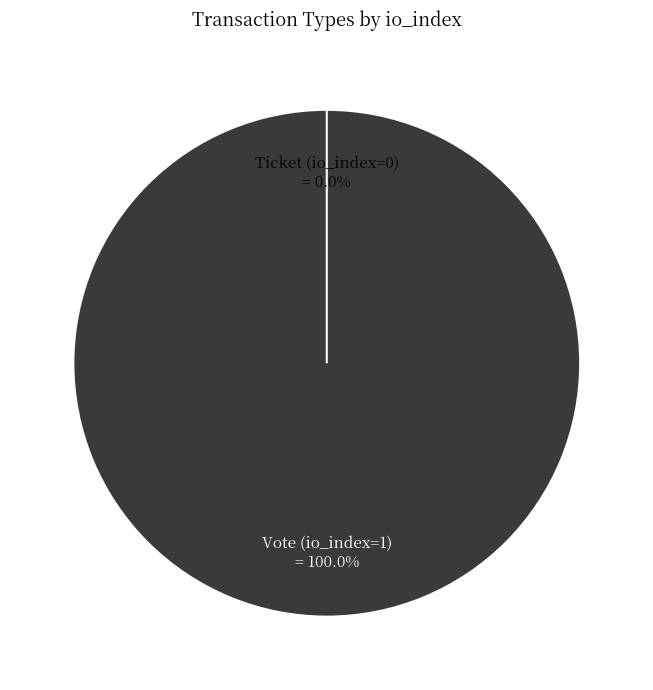

Is the sum of Vote (io_index=1) and Ticket (io_index=0) greater than half?

Yes